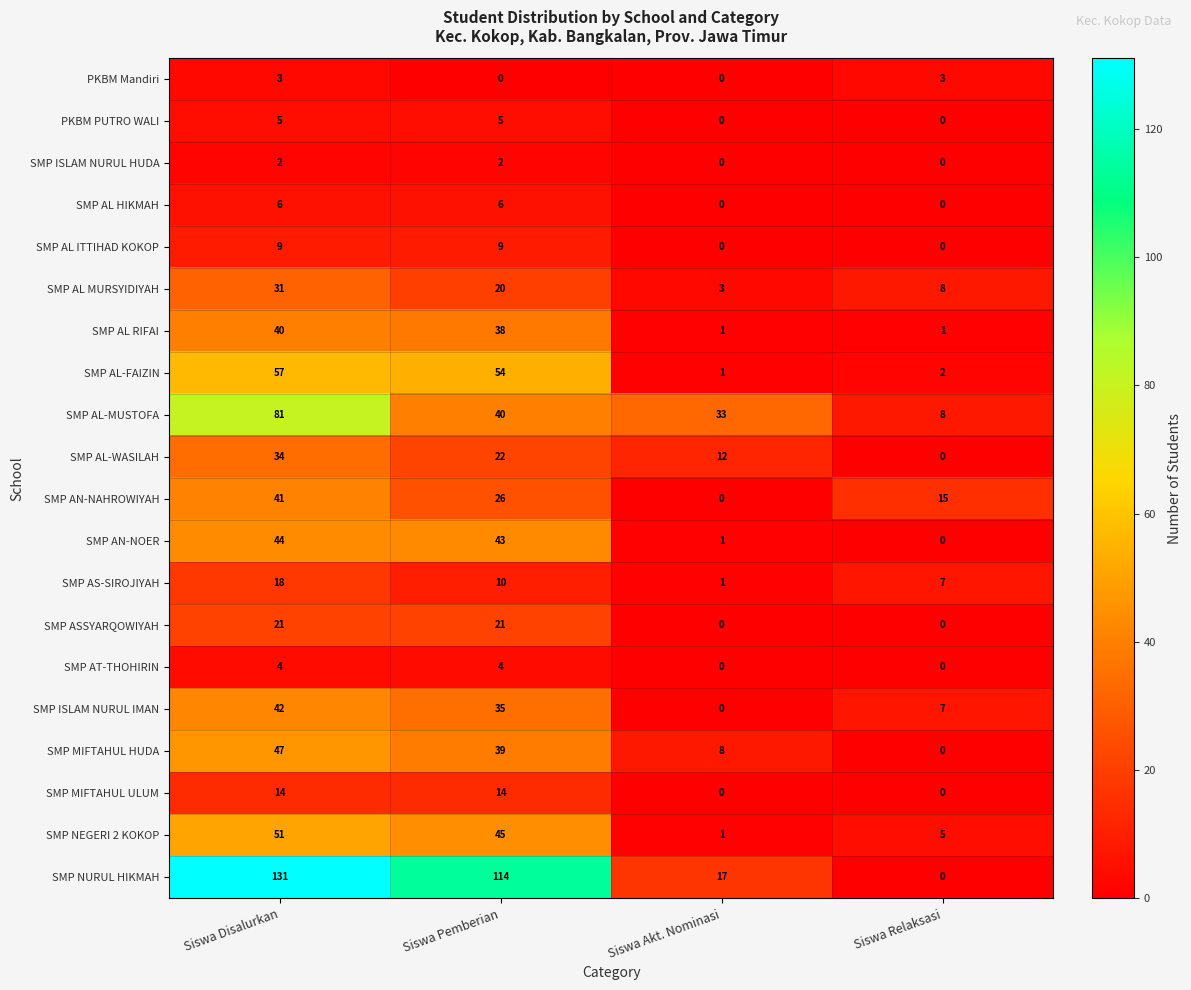

Rank the series by their maximum value, from highest to lowest.

SMP NURUL HIKMAH, SMP AL-MUSTOFA, SMP AL-FAIZIN, SMP NEGERI 2 KOKOP, SMP MIFTAHUL HUDA, SMP AN-NOER, SMP ISLAM NURUL IMAN, SMP AN-NAHROWIYAH, SMP AL RIFAI, SMP AL-WASILAH, SMP AL MURSYIDIYAH, SMP ASSYARQOWIYAH, SMP AS-SIROJIYAH, SMP MIFTAHUL ULUM, SMP AL ITTIHAD KOKOP, SMP AL HIKMAH, PKBM PUTRO WALI, SMP AT-THOHIRIN, PKBM Mandiri, SMP ISLAM NURUL HUDA